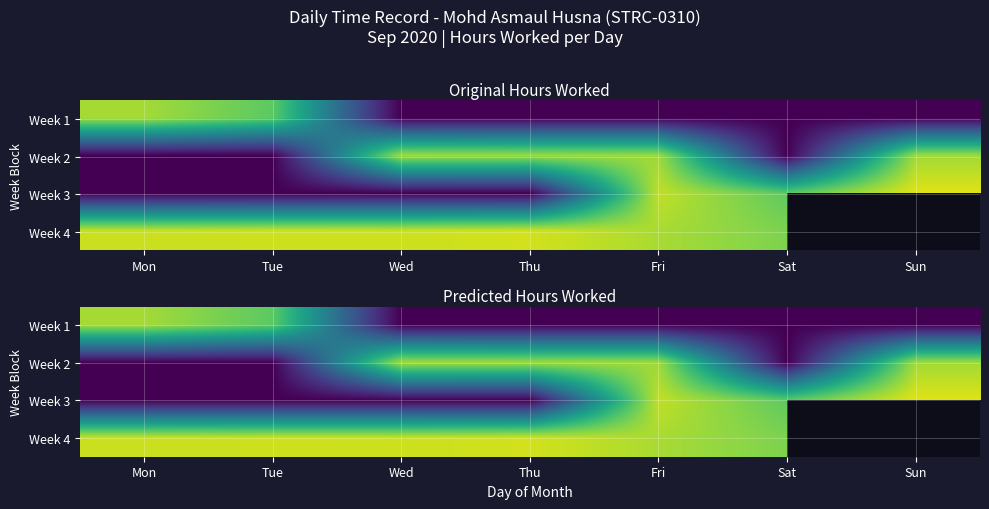

Is it true that Week 4 equals 6.5 at Tue?

False